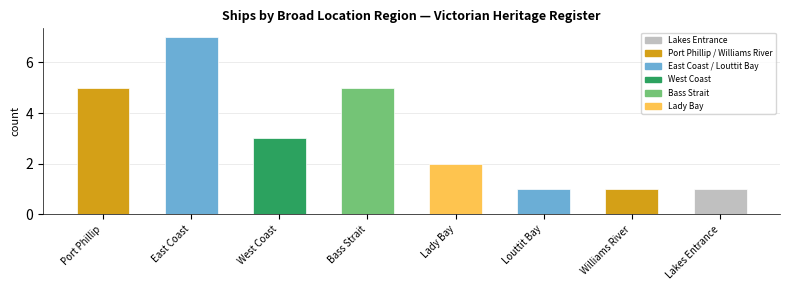

The chart shows a value of 3 at West Coast. True or false?

True